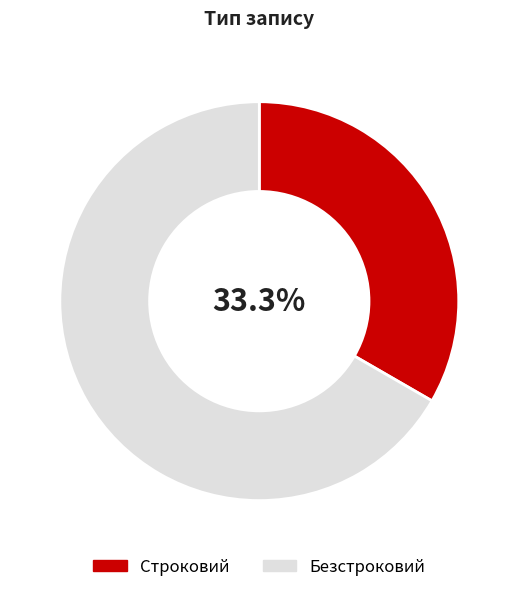

The Безстроковий slice represents 67% of the pie. True or false?

True